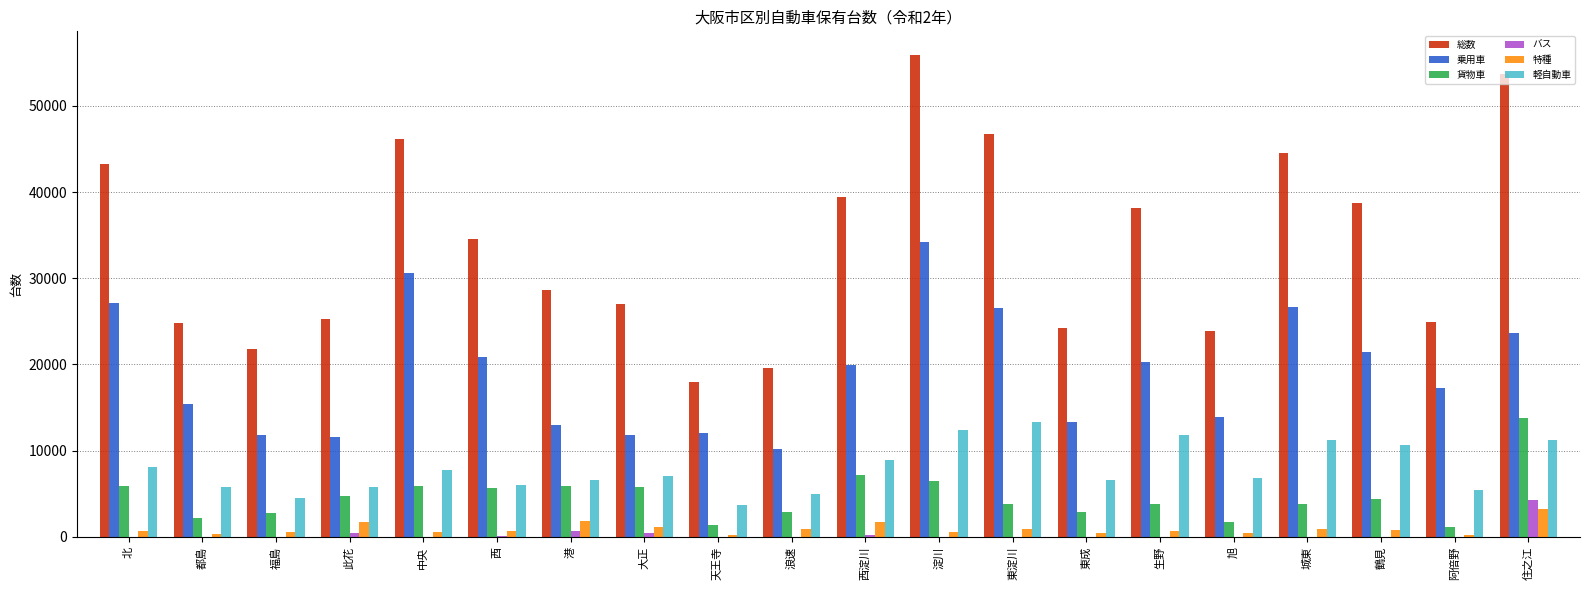

What is the sum of all 特種 values?

18847